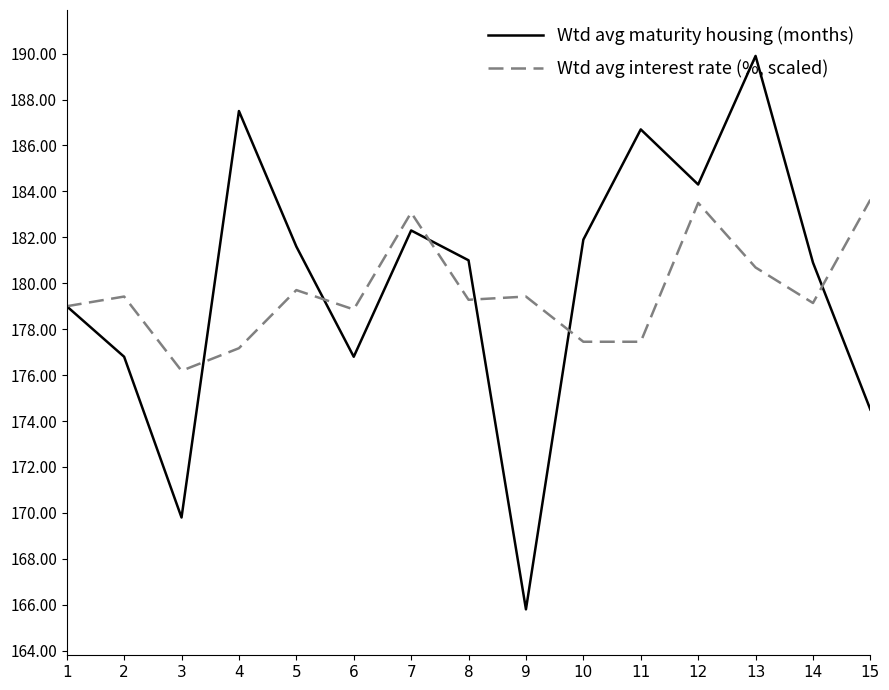

Is it true that Wtd avg maturity housing (months) equals 182.3 at 7?

True